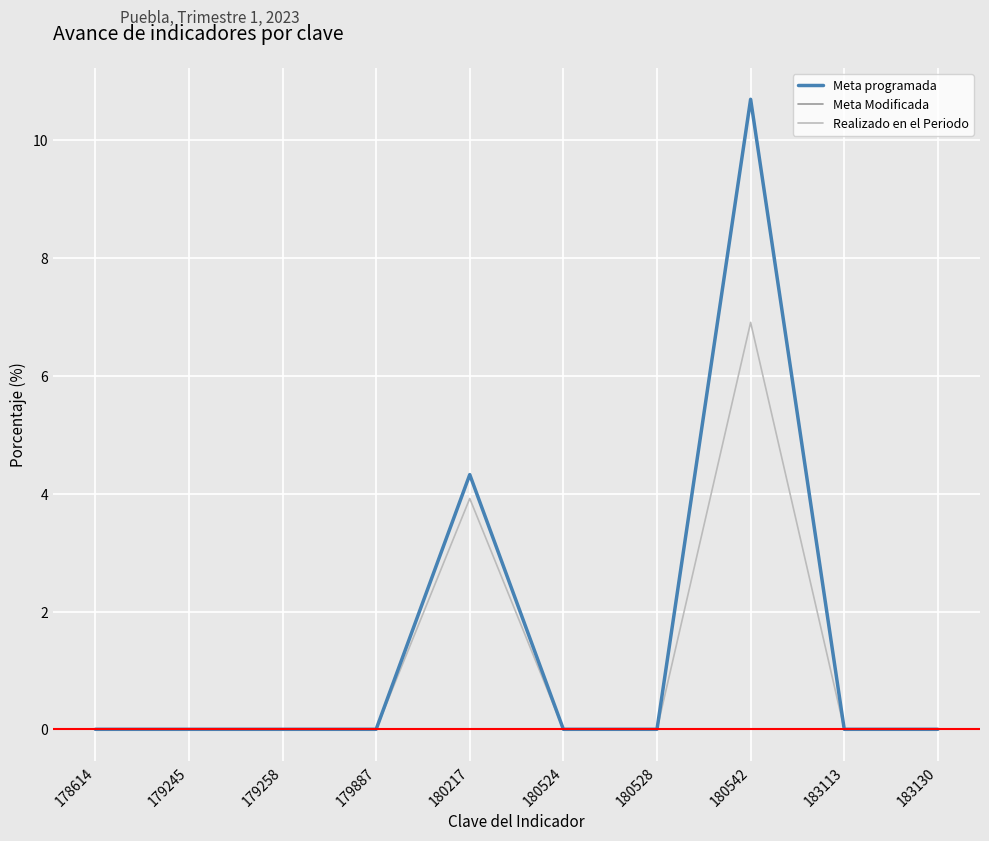

Does the chart display data point markers on the line(s)?

No